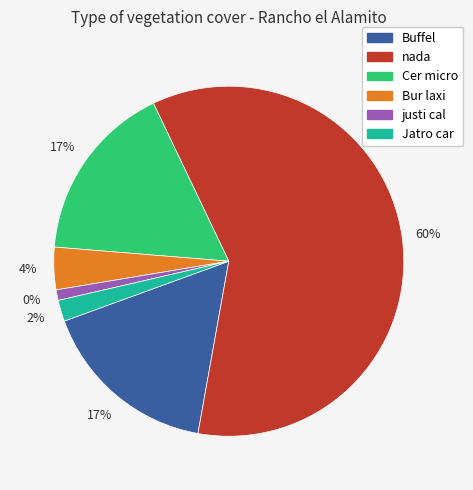

Combined, what portion of the pie is nada and Cer micro?

76.5%